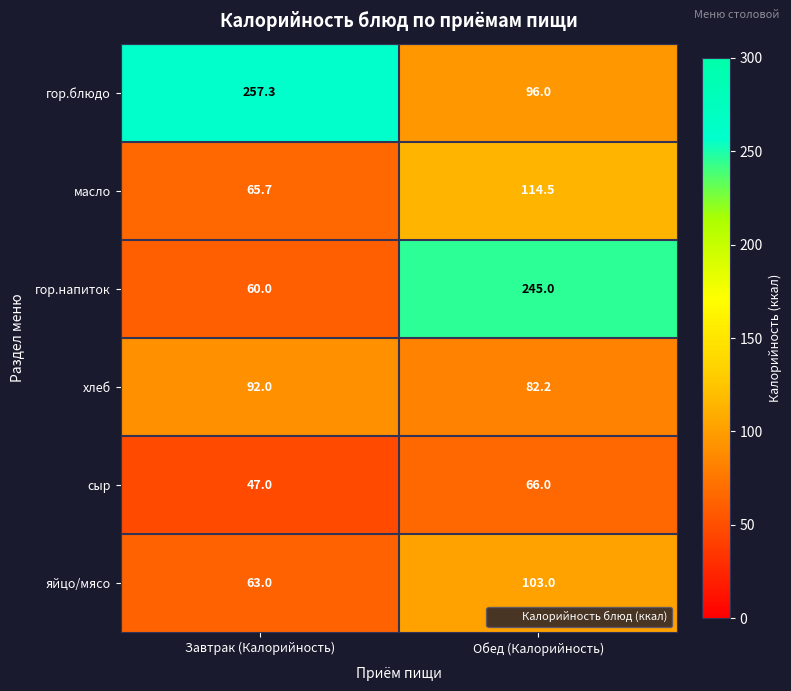

Is it true that хлеб equals 107.3 at Обед (Калорийность)?

False